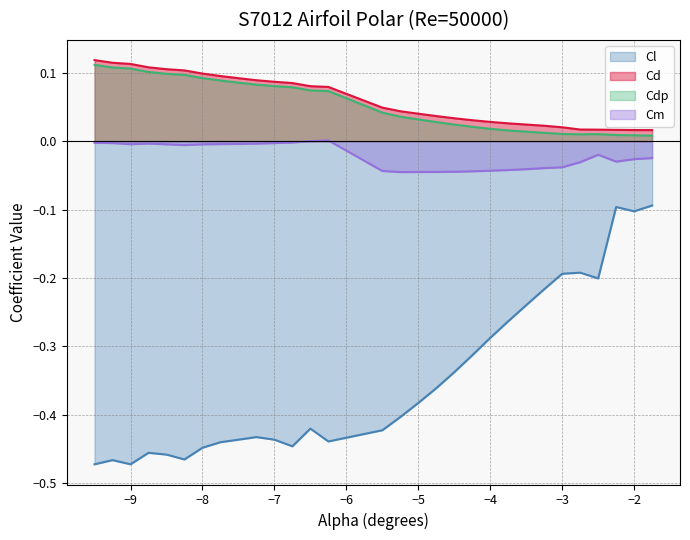

How many lines are shown in the chart?

4